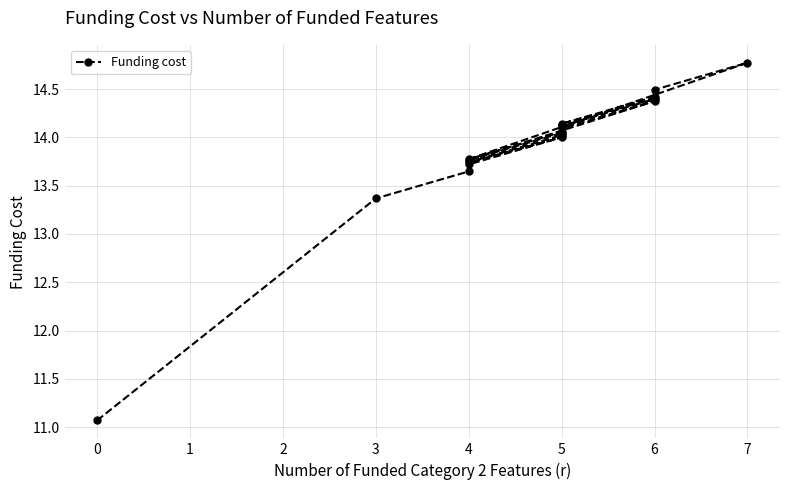

What is the change in value from 0 to 5?

+3.0